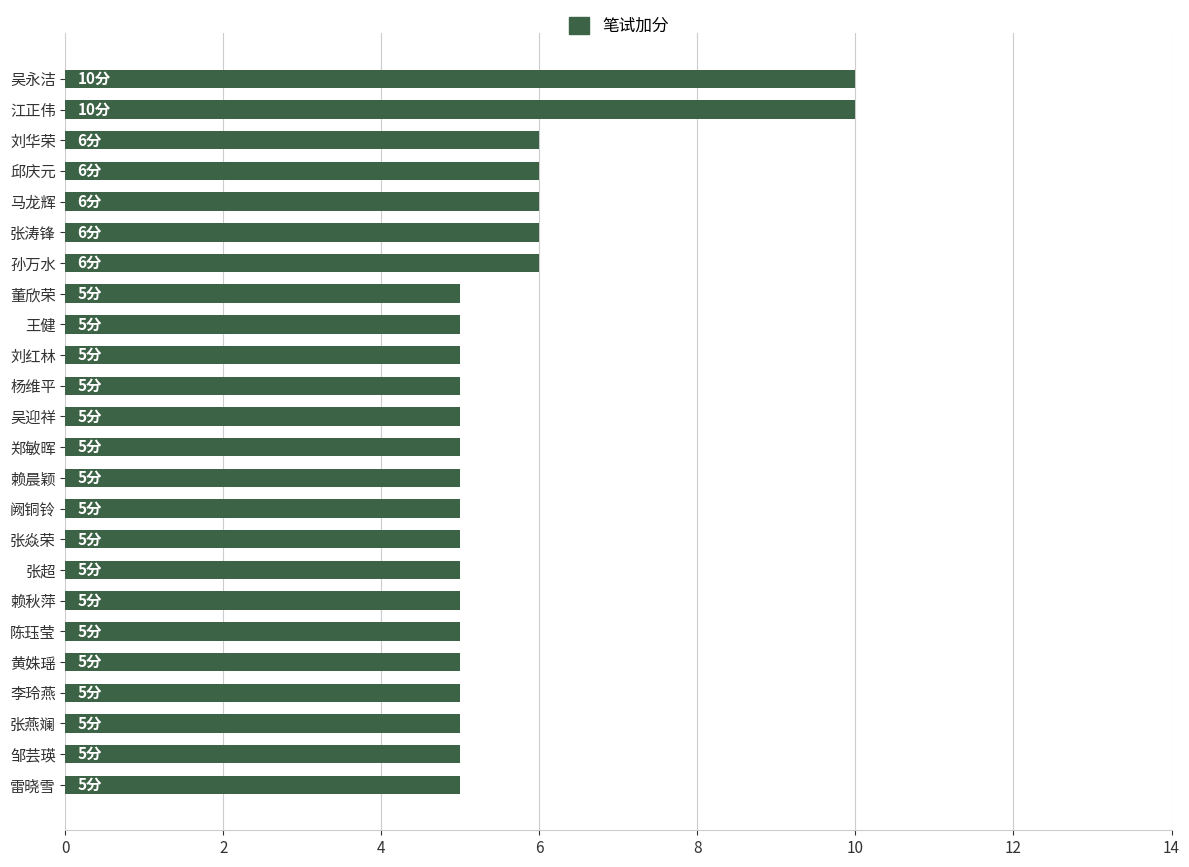

What is the difference between the second highest and second lowest values?

5